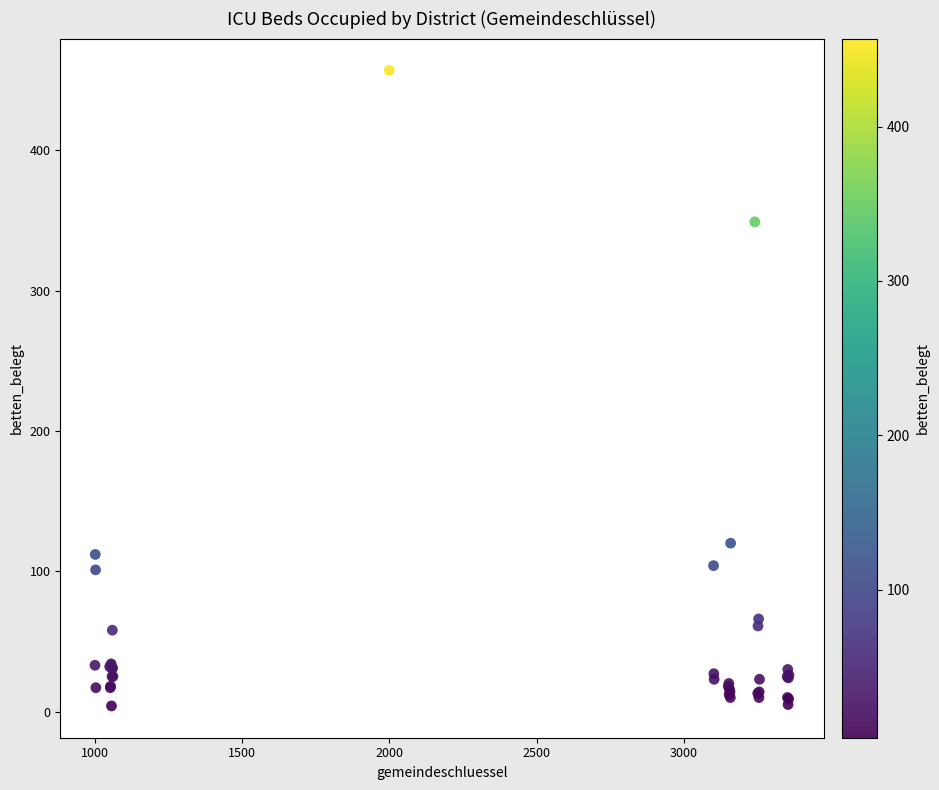

What Y value in the scatter plot is closest to 230?

120